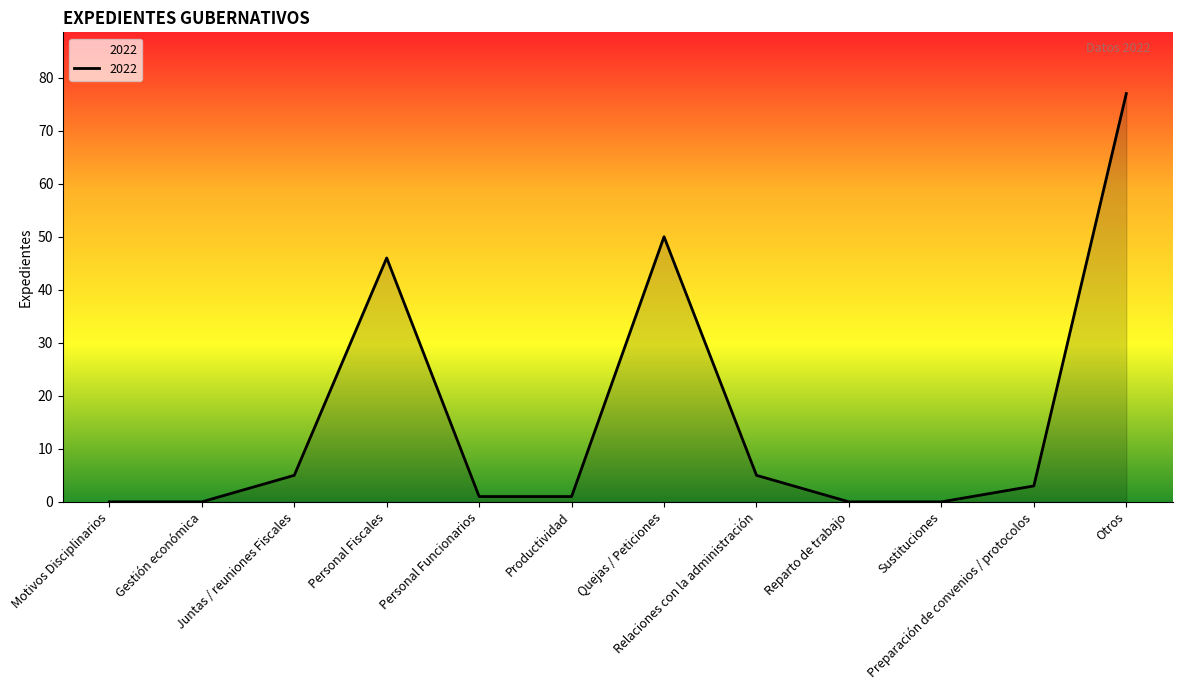

Reading left to right, transcribe all the data shown in this chart.

Motivos Disciplinarios=0	Gestión económica=0	Juntas / reuniones Fiscales=5	Personal Fiscales=46	Personal Funcionarios=1	Productividad=1	Quejas / Peticiones=50	Relaciones con la administración=5	Reparto de trabajo=0	Sustituciones=0	Preparación de convenios / protocolos=3	Otros=77